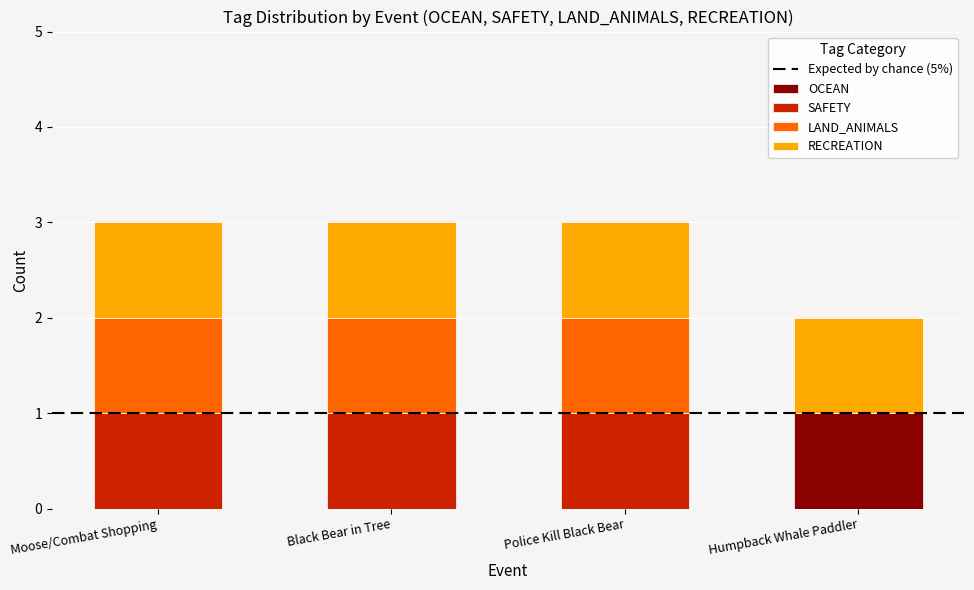

What is the total value across all series at Police Kill Black Bear?

3